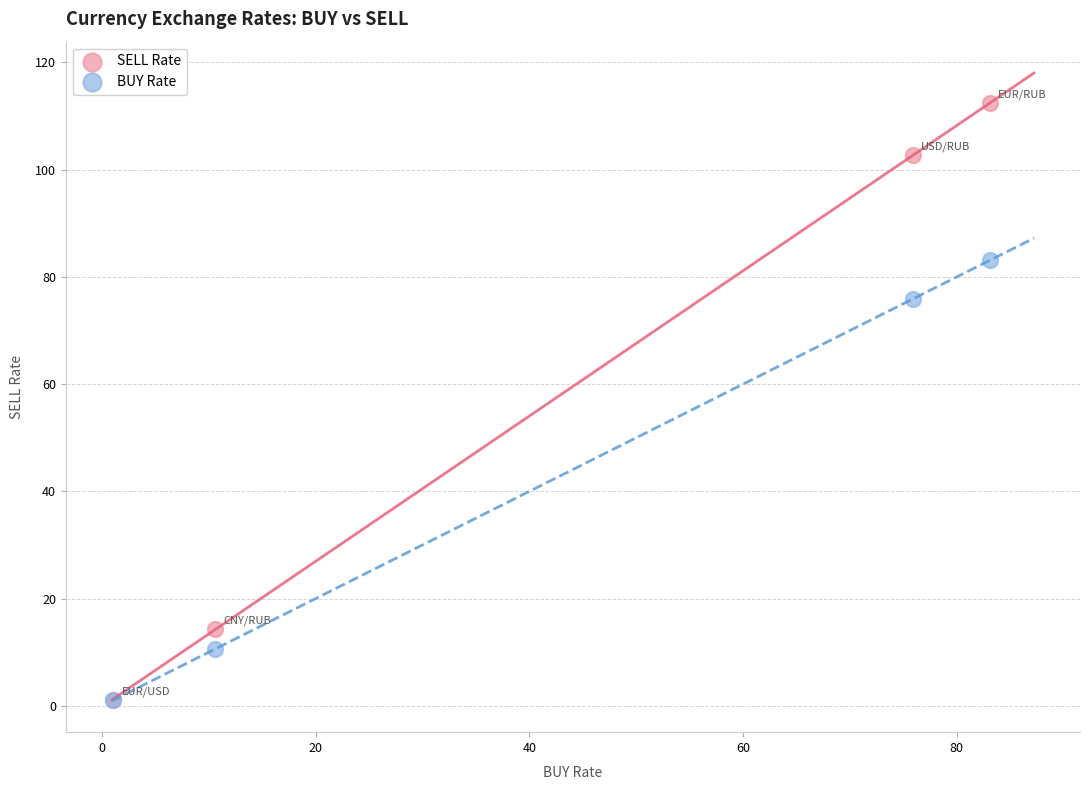

In the SELL Rate series, what Y value is closest to 56?

14.3